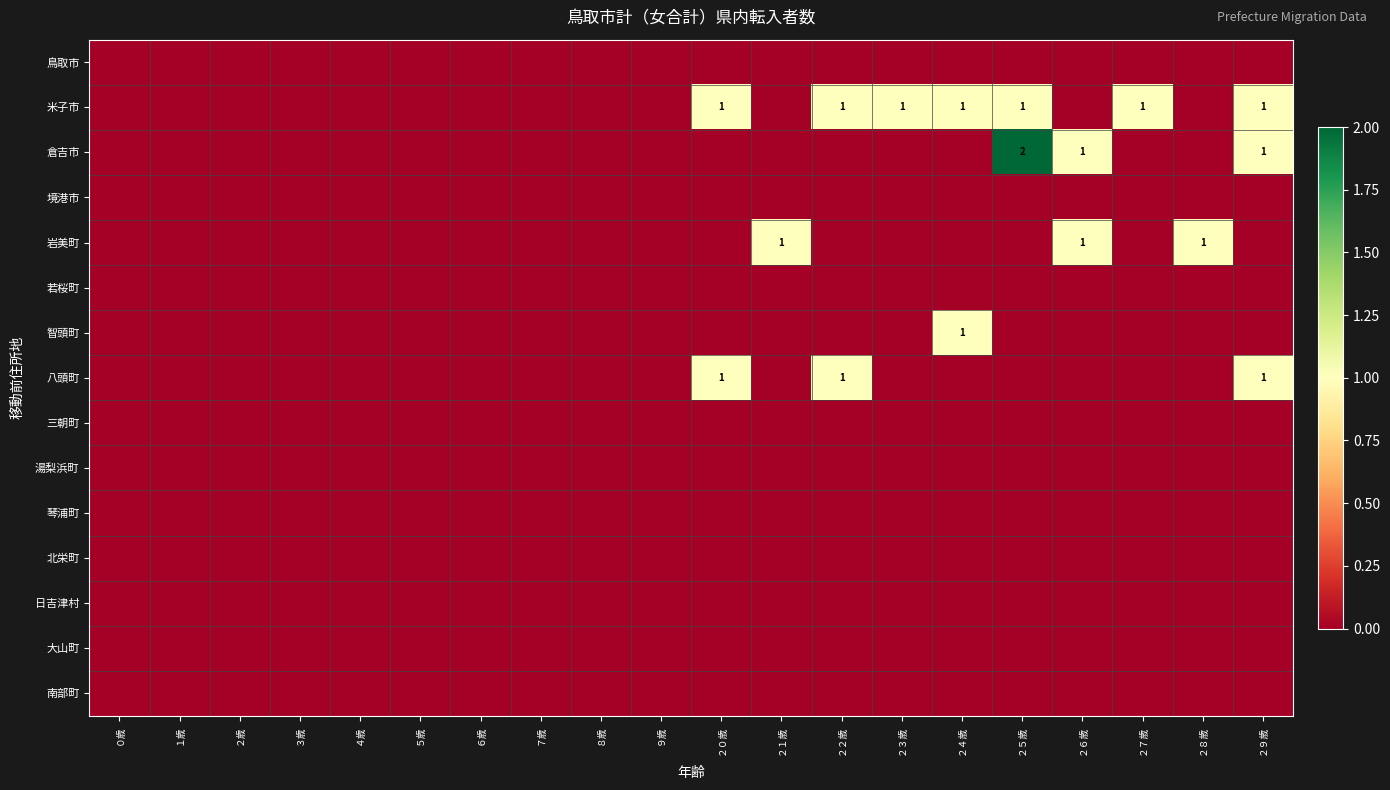

Is the value of 琴浦町 at ２６歳 greater than the value of 三朝町 at ９歳?

No